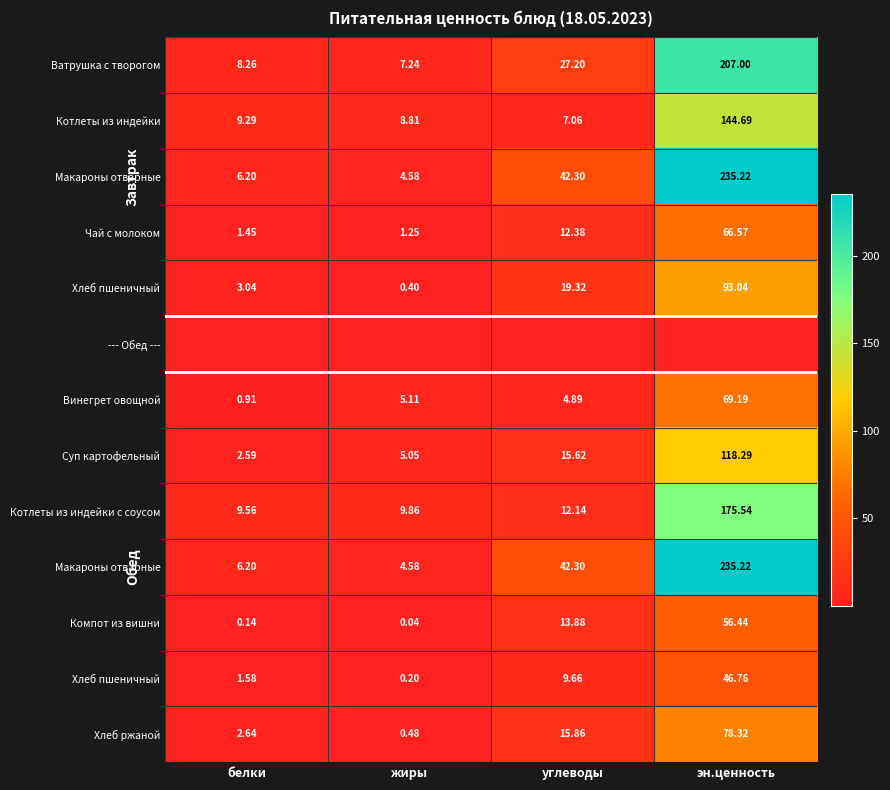

At how many categories does at least one series exceed 22?

2